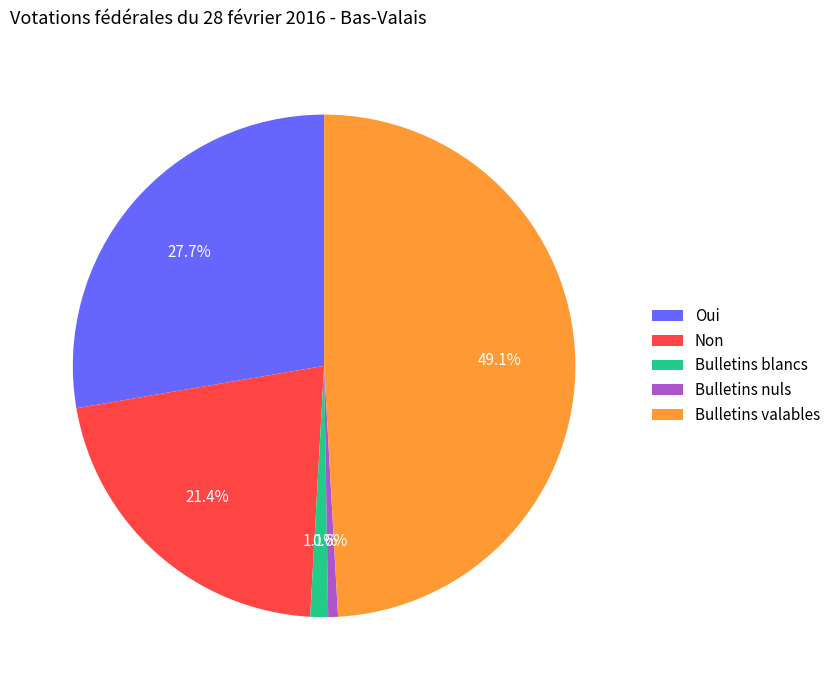

Which slice is the smallest?

Bulletins nuls